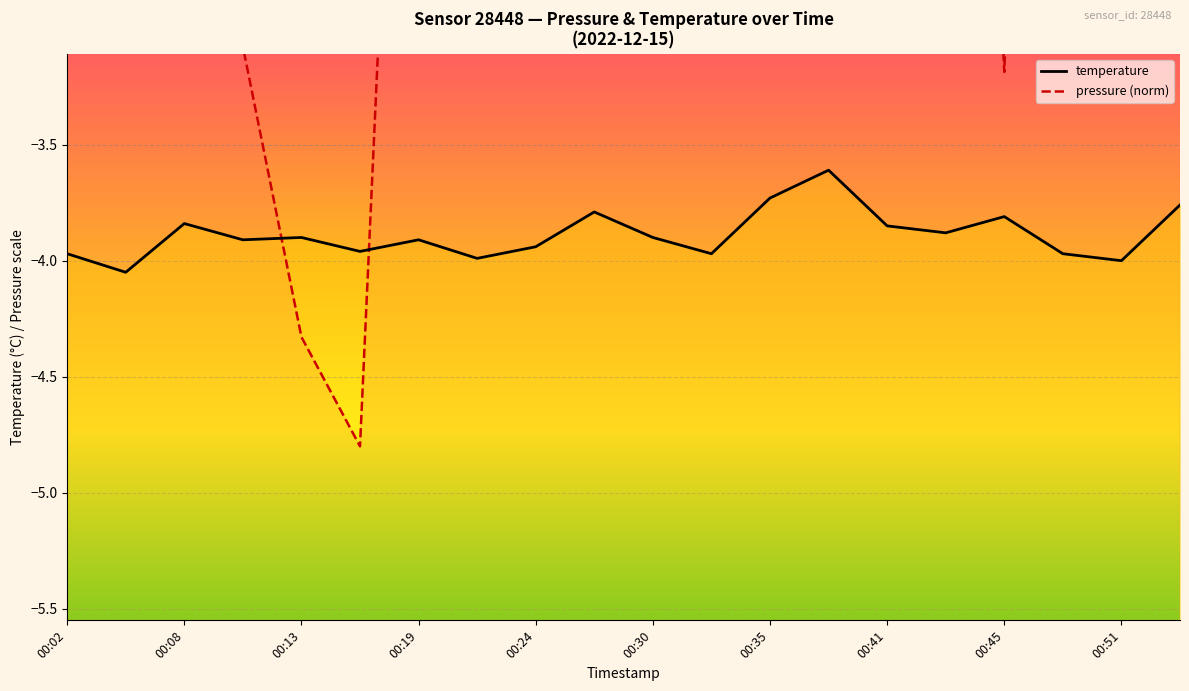

Which series has the largest range (max minus min)?

pressure (norm)